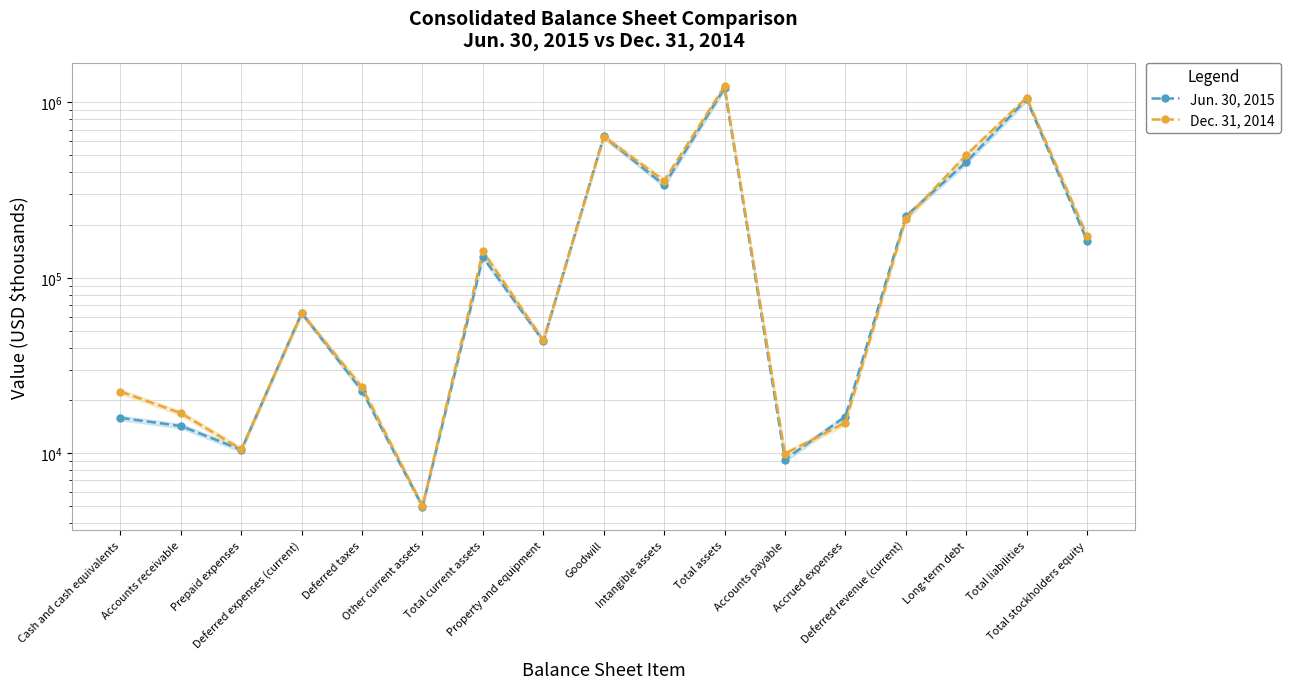

Where is the first local minimum for Jun. 30, 2015?

Prepaid expenses